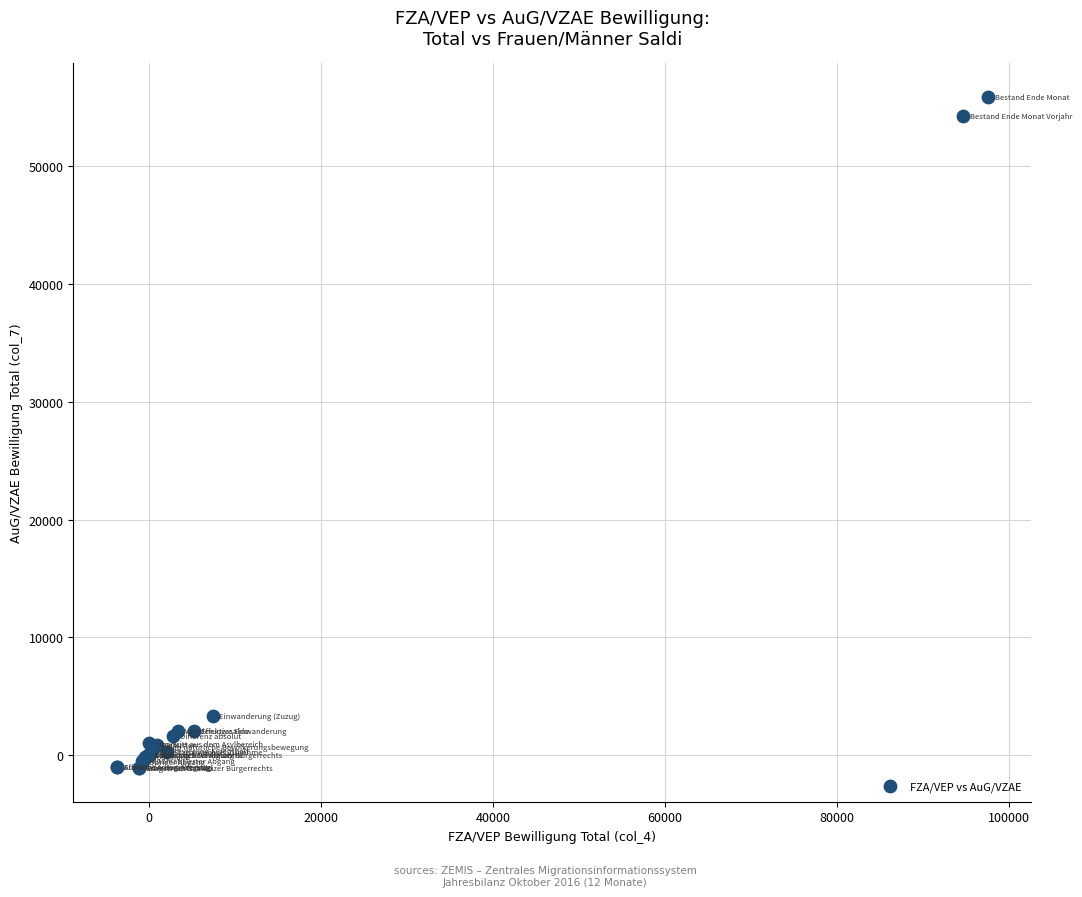

What Y value in the scatter plot is closest to 27397?

3300